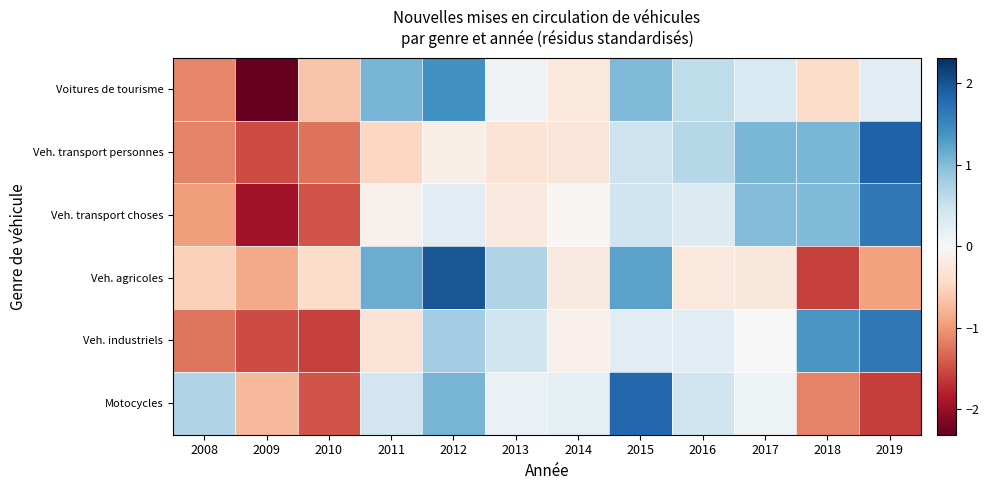

Rank the series by their maximum value, from lowest to highest.

Voitures de tourisme, Veh. transport choses, Veh. industriels, Motocycles, Veh. transport personnes, Veh. agricoles